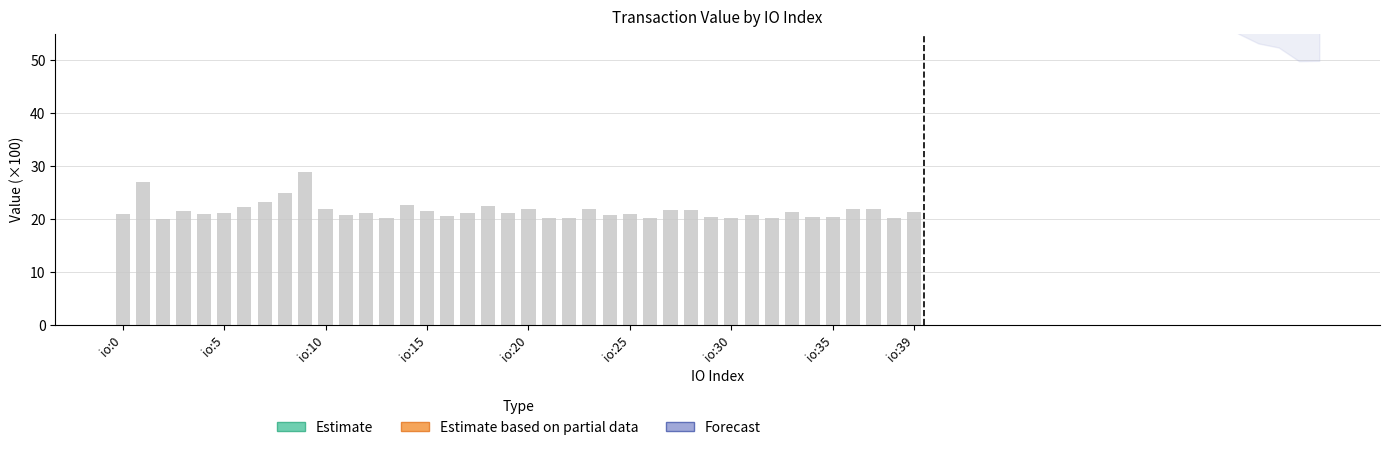

What are all the series names shown in the legend?

Estimate, Estimate based on partial data, Forecast